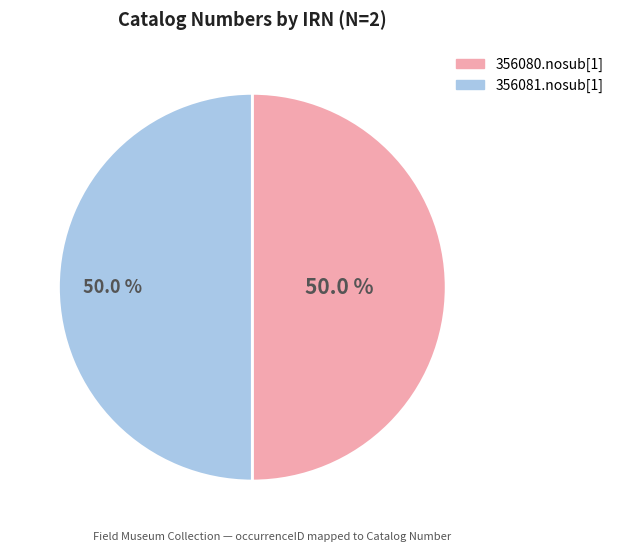

Count the number of slices in the pie.

2